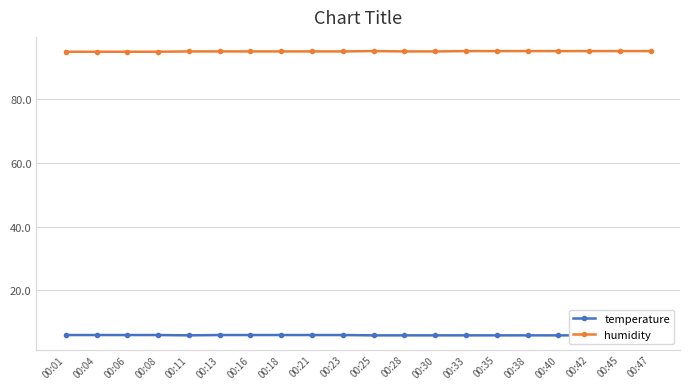

Which label corresponds to the smallest value in the chart?

00:11